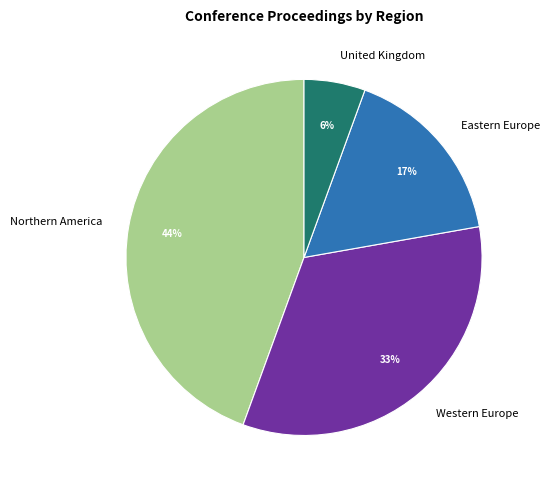

Is there any slice that represents more than half of the pie?

No